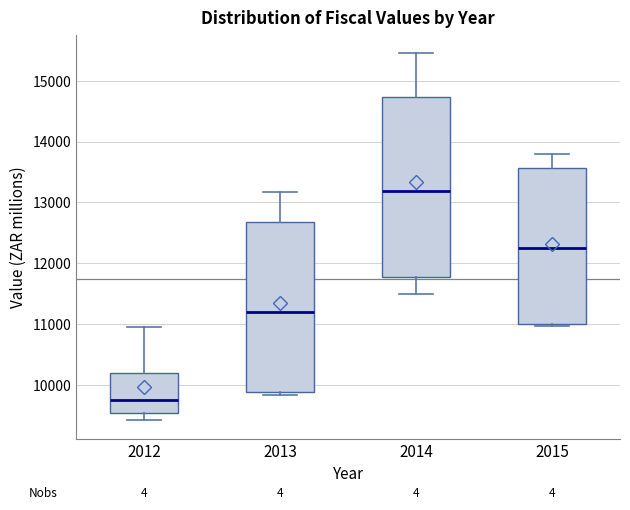

Reading left to right, read every box against the y-axis: the position of its median line, the range the box covers, and the ends of its whiskers. The values are not printed on the chart, so give them approximately, as read against the axis.

2012: median 9800, box 9500 to 10200, whiskers 9400 to 10900
2013: median 11200, box 9900 to 12700, whiskers 9800 to 13200
2014: median 13200, box 11800 to 14700, whiskers 11500 to 15500
2015: median 12200, box 11000 to 13600, whiskers 11000 to 13800